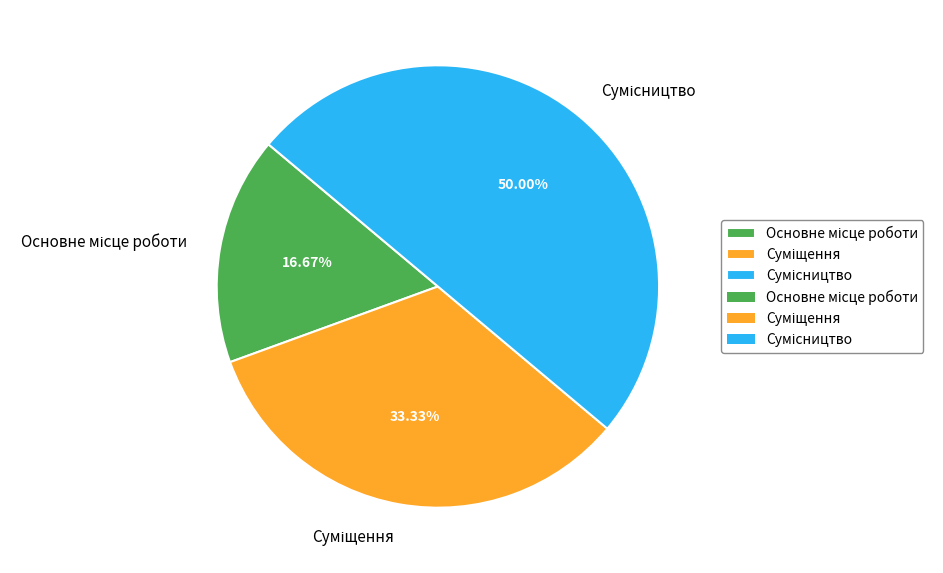

To the nearest percent, what portion does Основне місце роботи represent?

17%